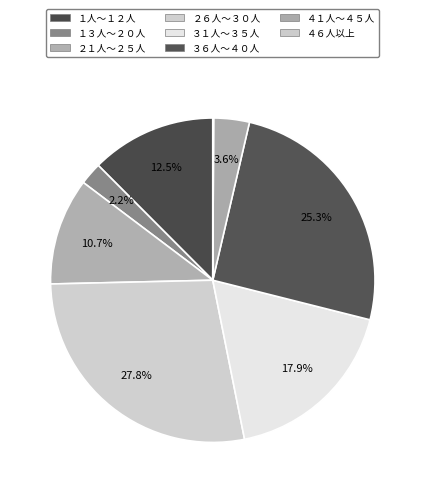

To the nearest percent, what portion does ３６人～４０人 represent?

25%